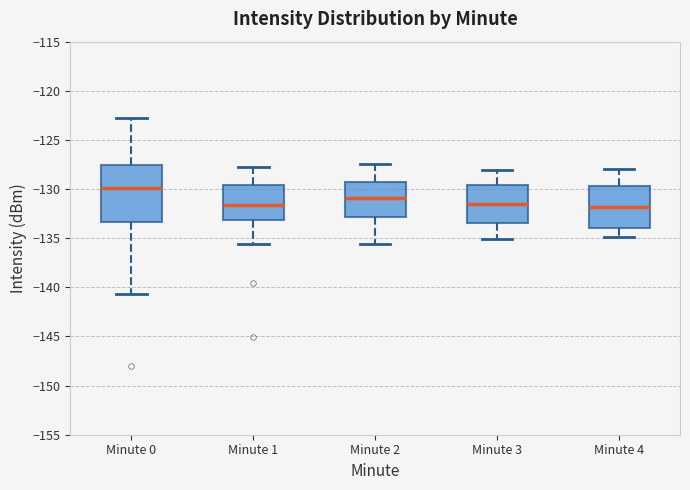

Which box is the tallest, from its lower edge to its upper edge?

Minute 0